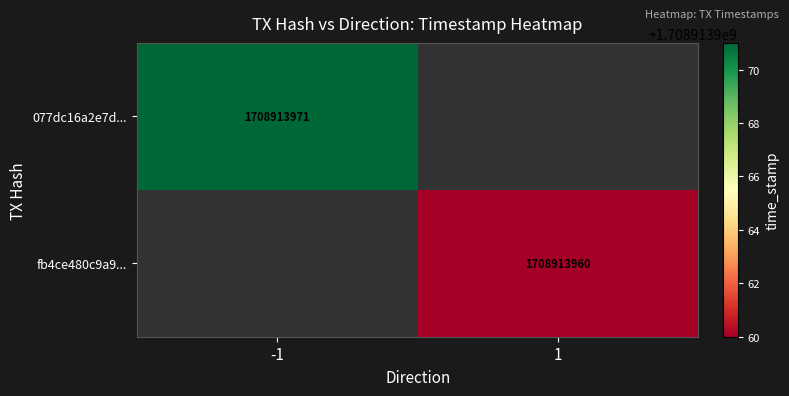

Is it true that fb4ce480c9a9... equals 1708913960 at 1?

True